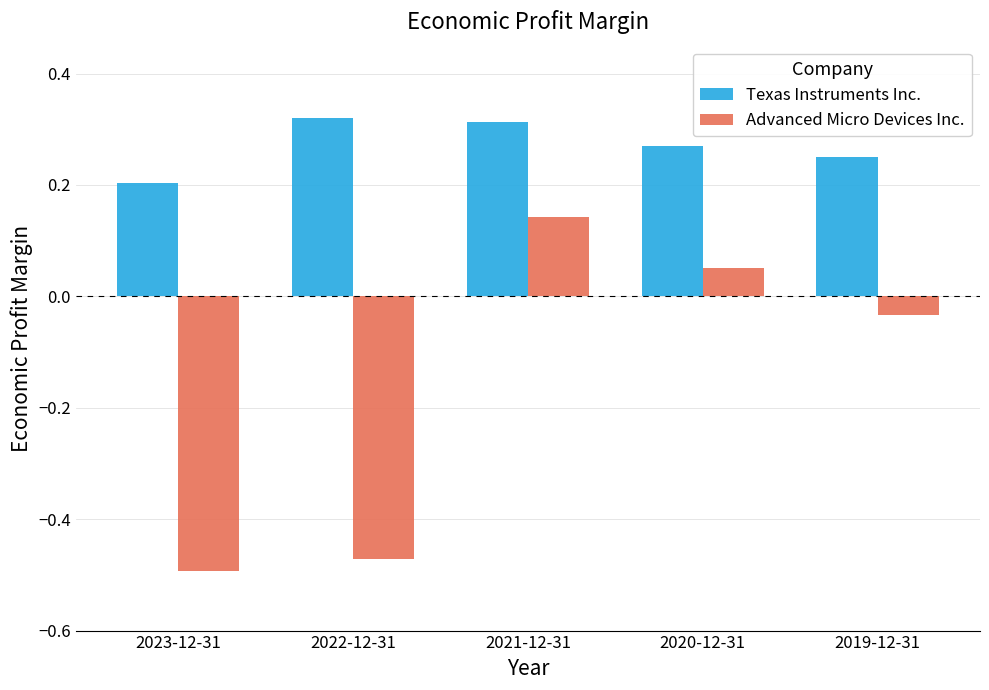

Where is Texas Instruments Inc. nearest to the value 0?

2023-12-31